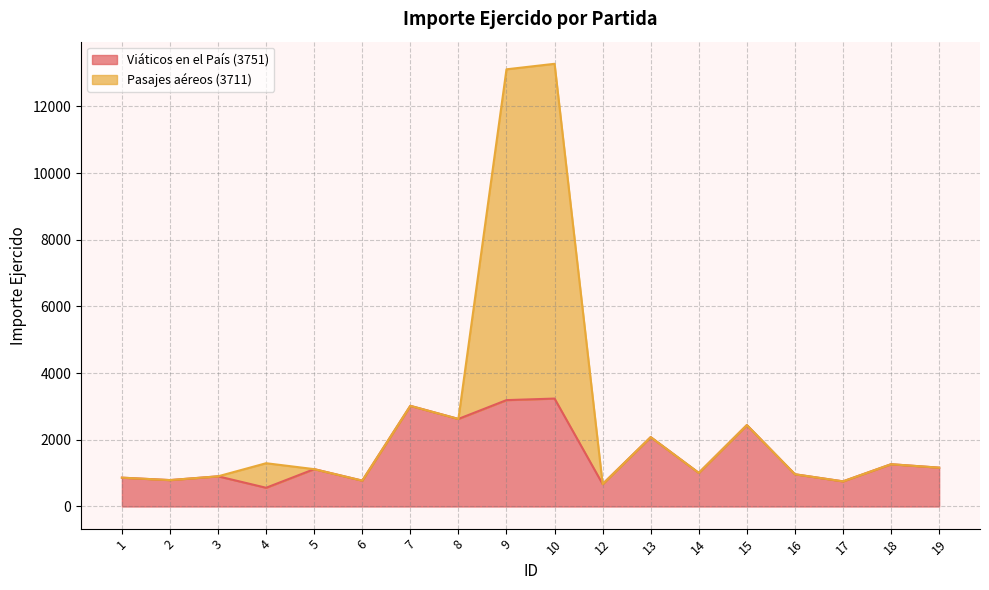

What is the value of the Pasajes aéreos (3711) point at the 13th from the left?

1008.0